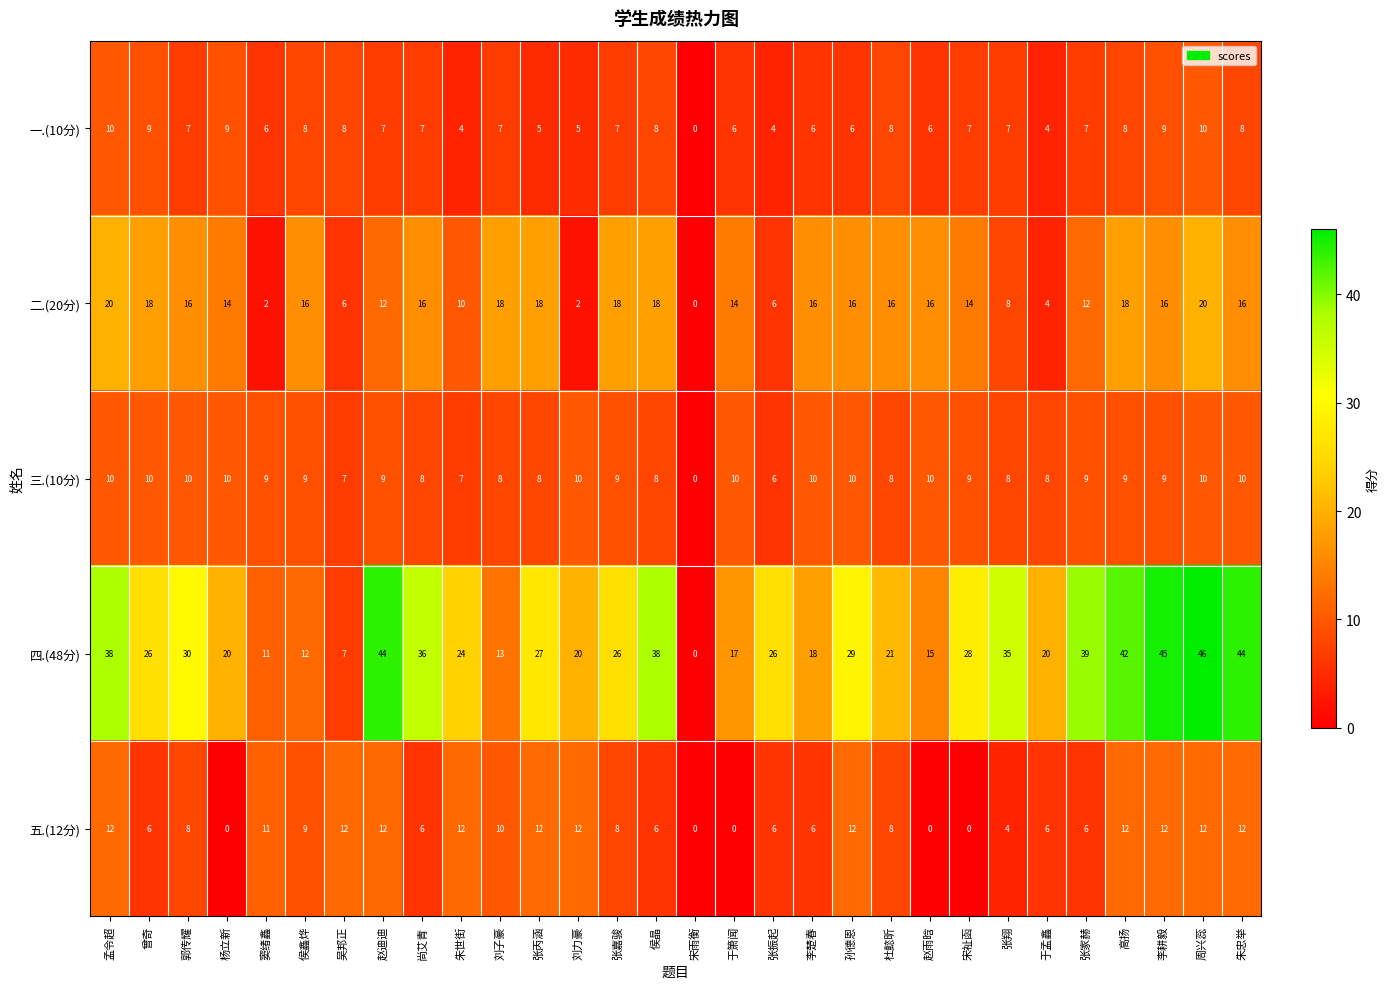

What is the maximum value shown in the chart?

46